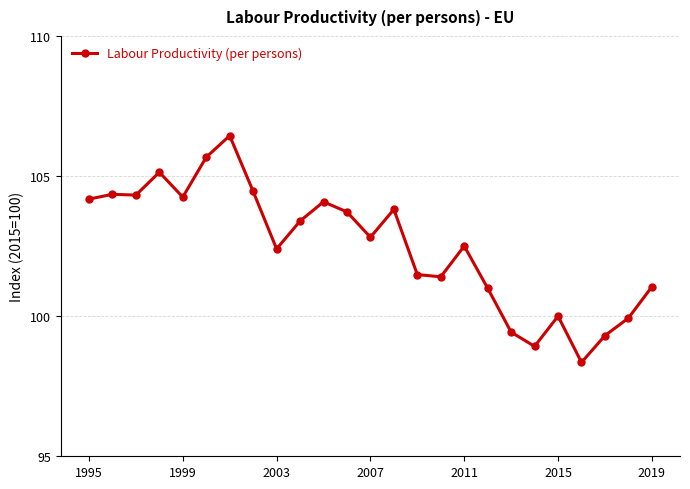

What is the value of the 2nd point from the left?

104.3